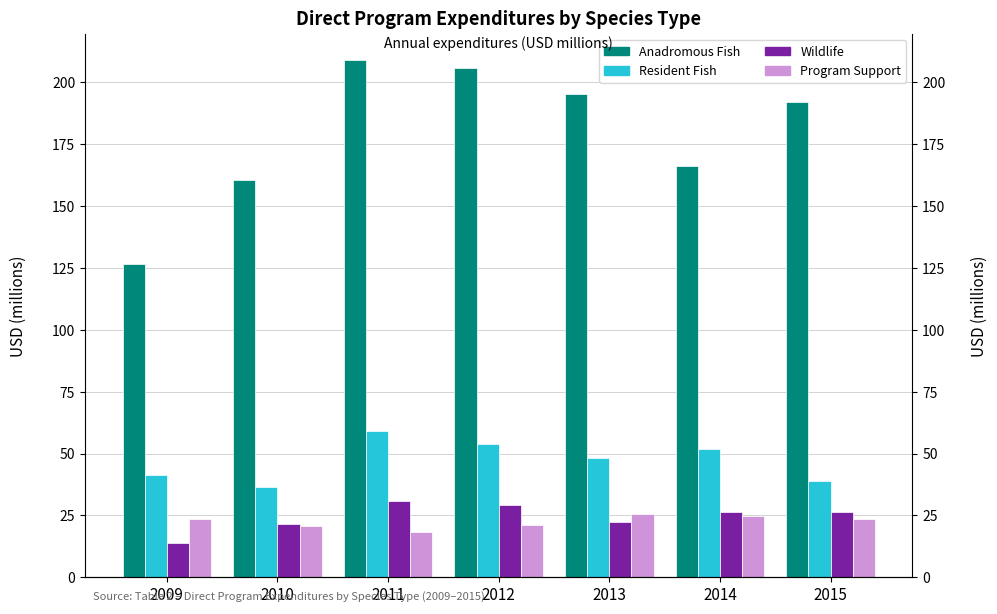

What are all the series names shown in the legend?

Anadromous Fish, Resident Fish, Wildlife, Program Support